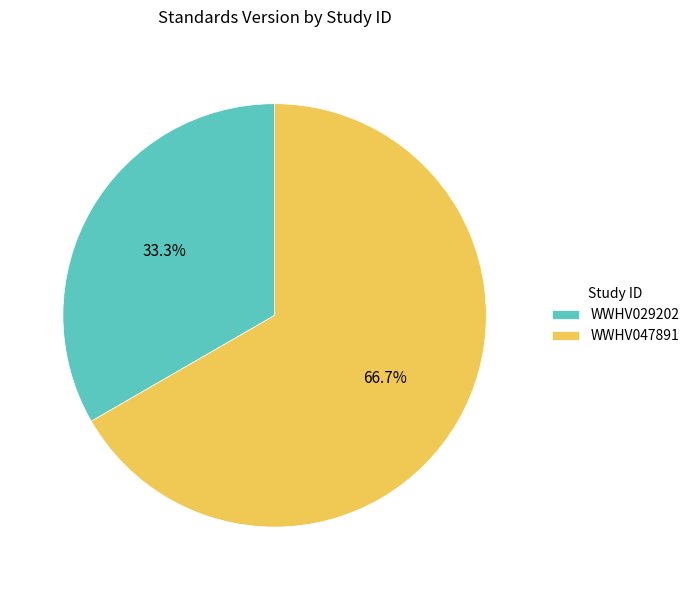

Count the number of slices in the pie.

2